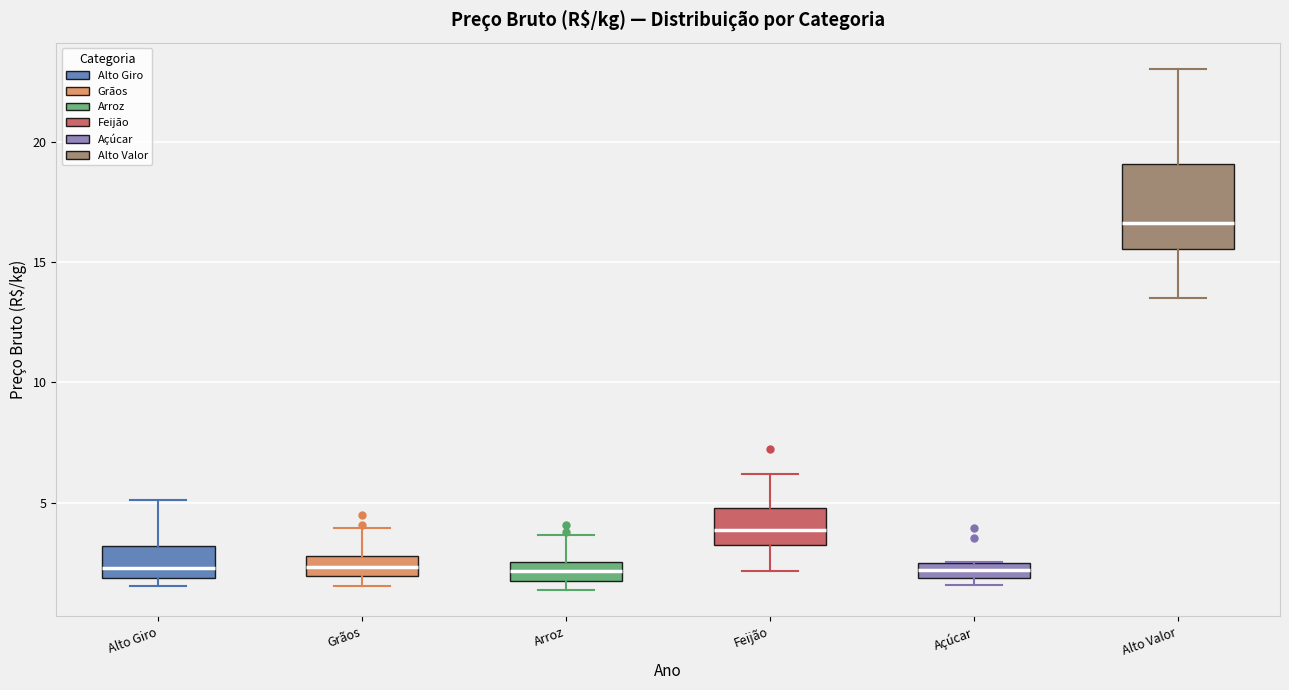

Which box's median line is the highest?

Alto Valor